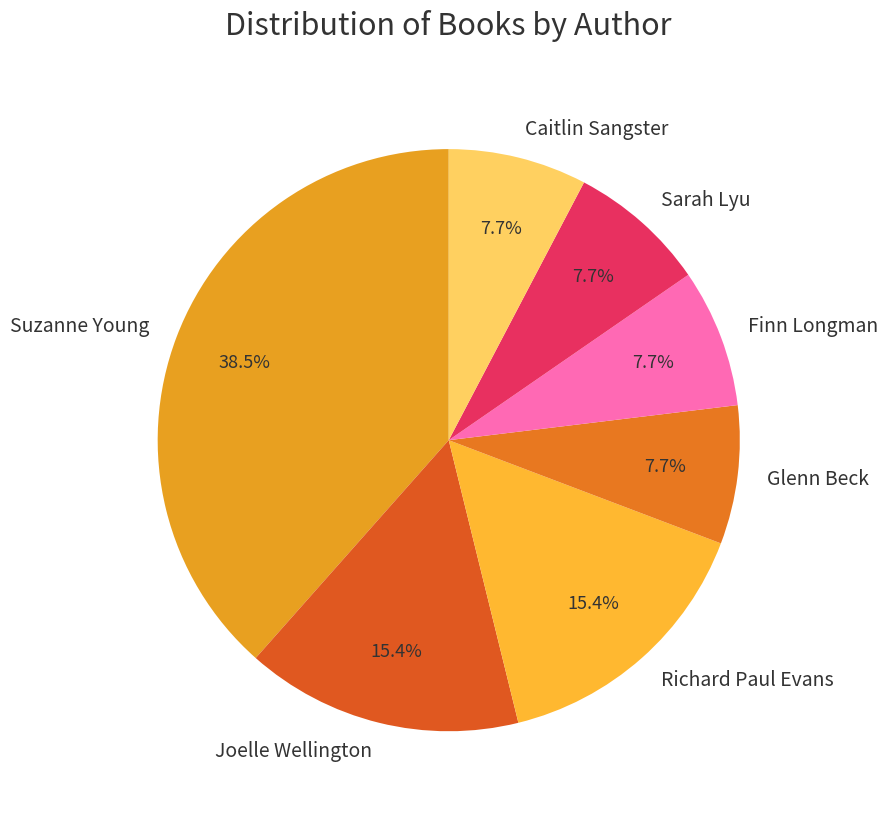

Is there any slice that represents more than half of the pie?

No